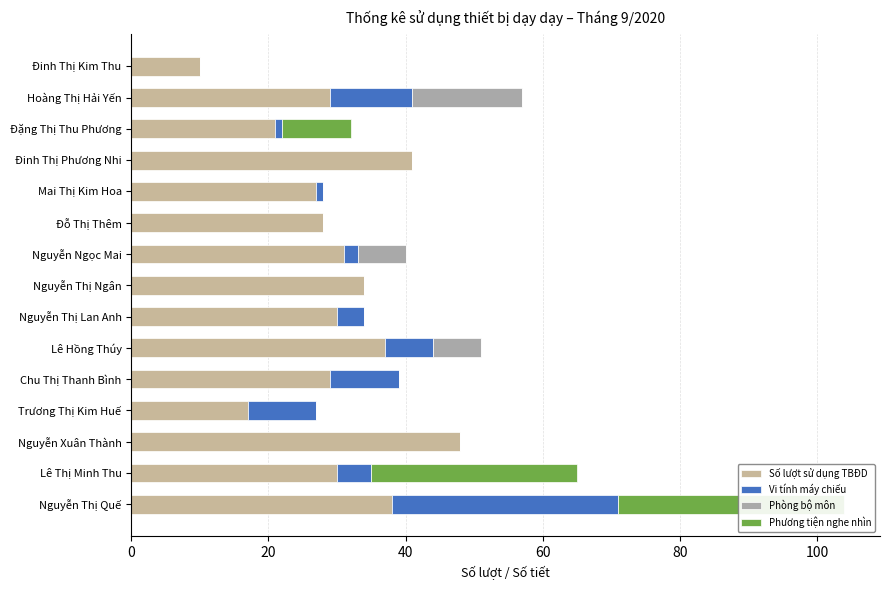

Which series changed the most between Đinh Thị Kim Thu and Mai Thị Kim Hoa?

Số lượt sử dụng TBĐD